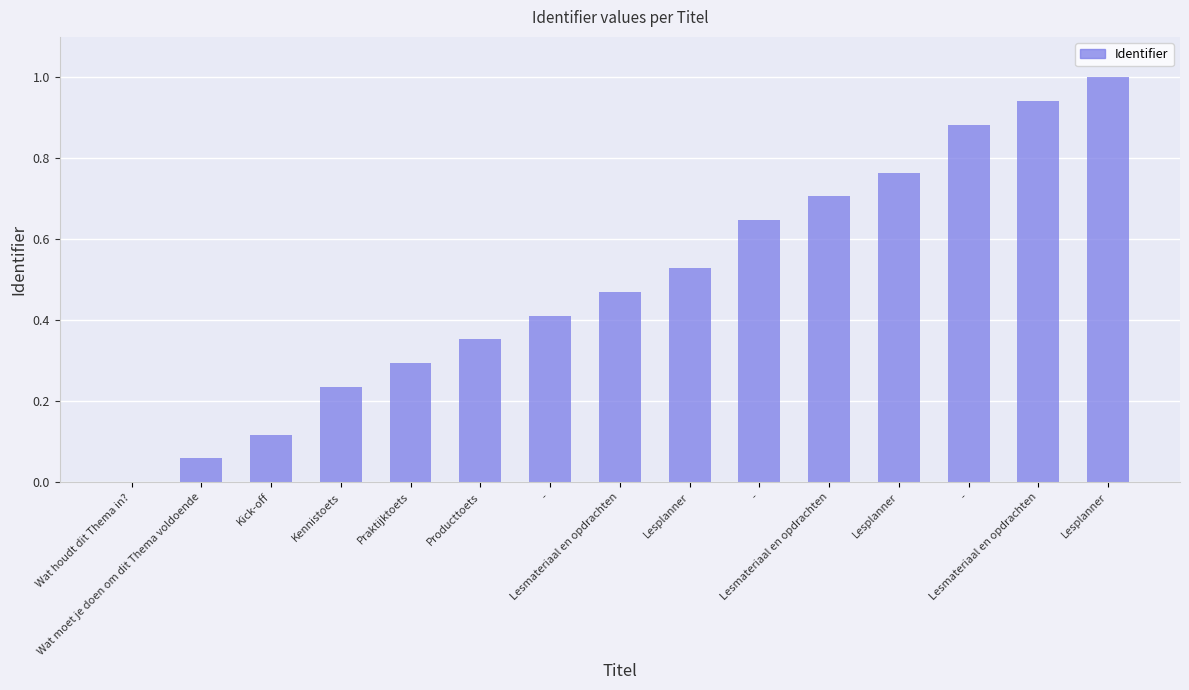

Which category has the highest value across all series?

Lesplanner